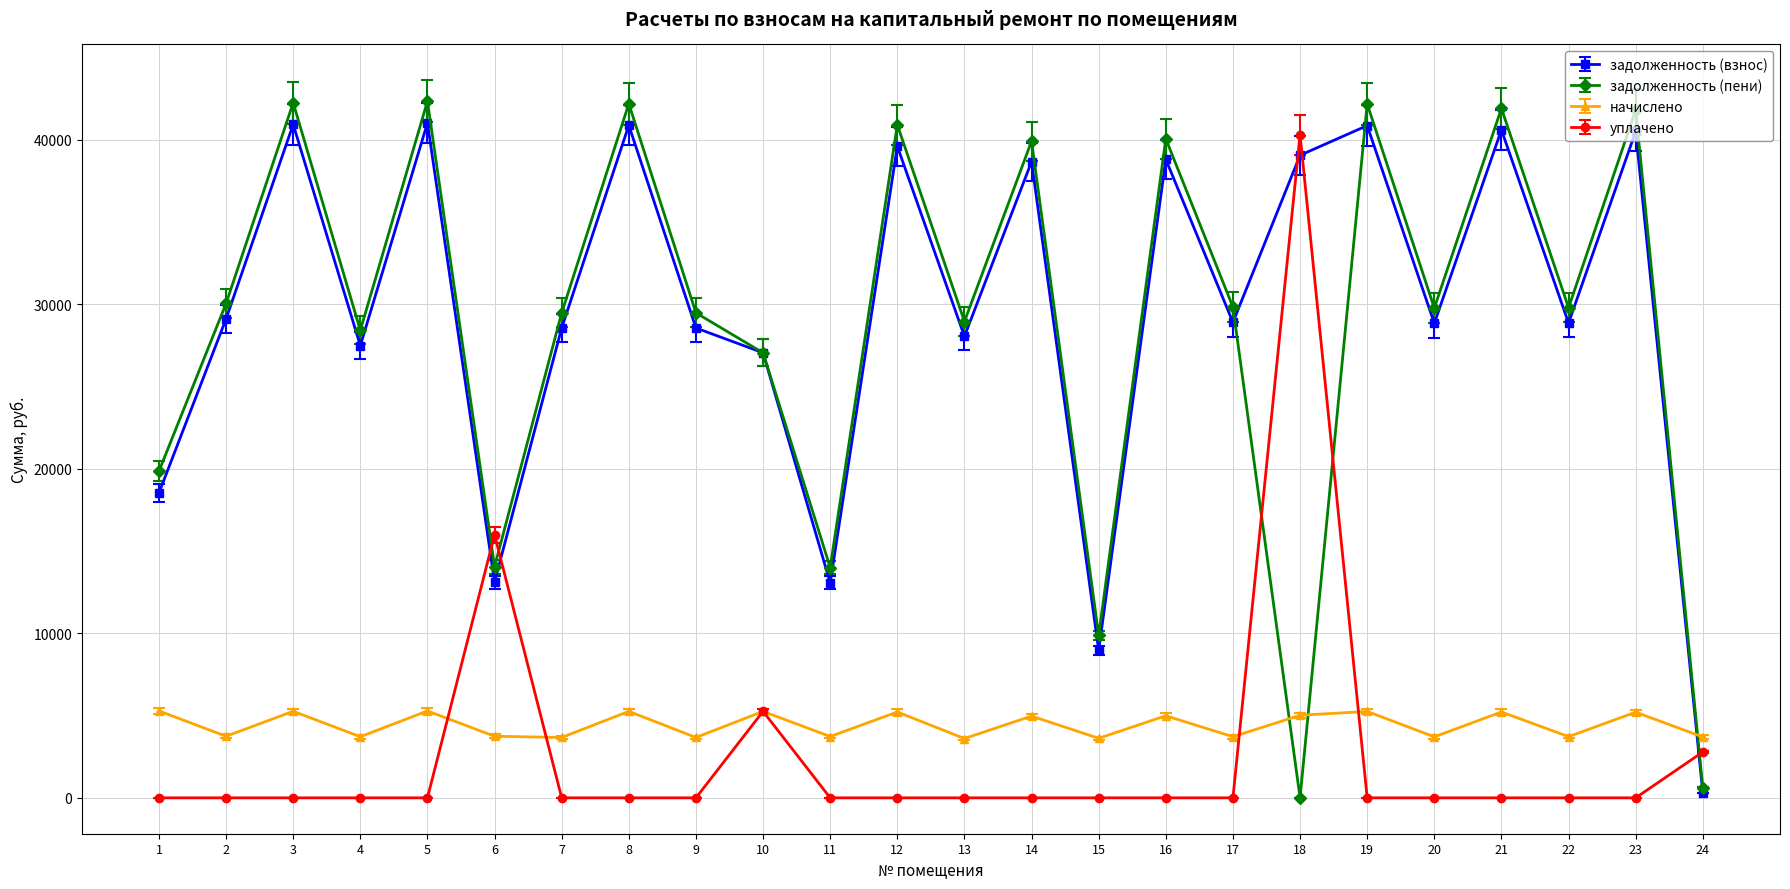

What is the spread (max minus min) of values at 13?

28963.0